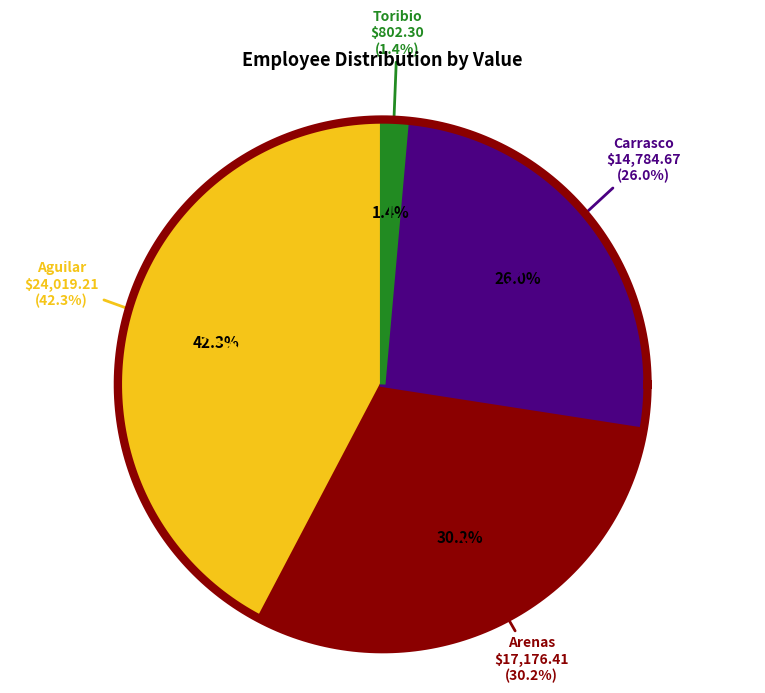

To the nearest percent, what is the difference between the Aguilar Gonzalez Anael and Carrasco Tovar Arturo slice percentages?

16%